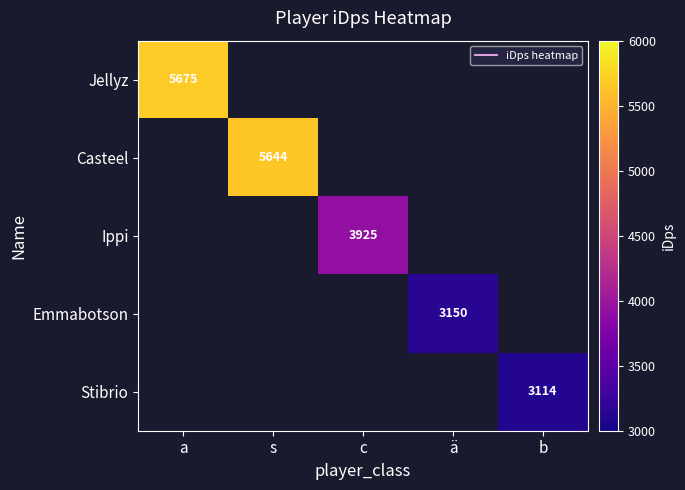

Which category has the highest value across all series?

a